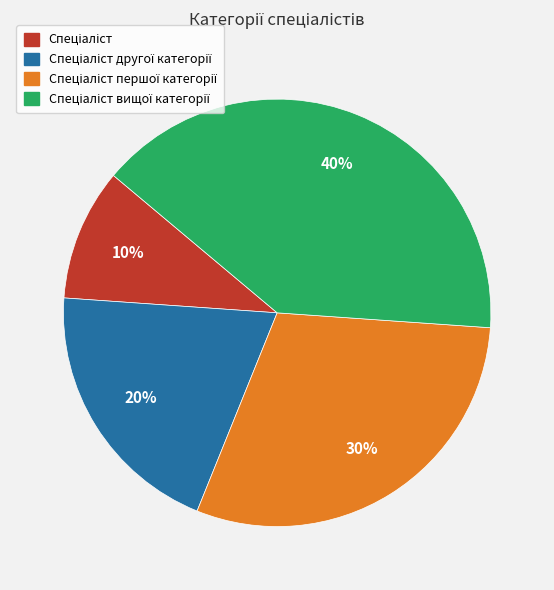

To the nearest percent, what is the difference between the largest and smallest slice percentages?

30%